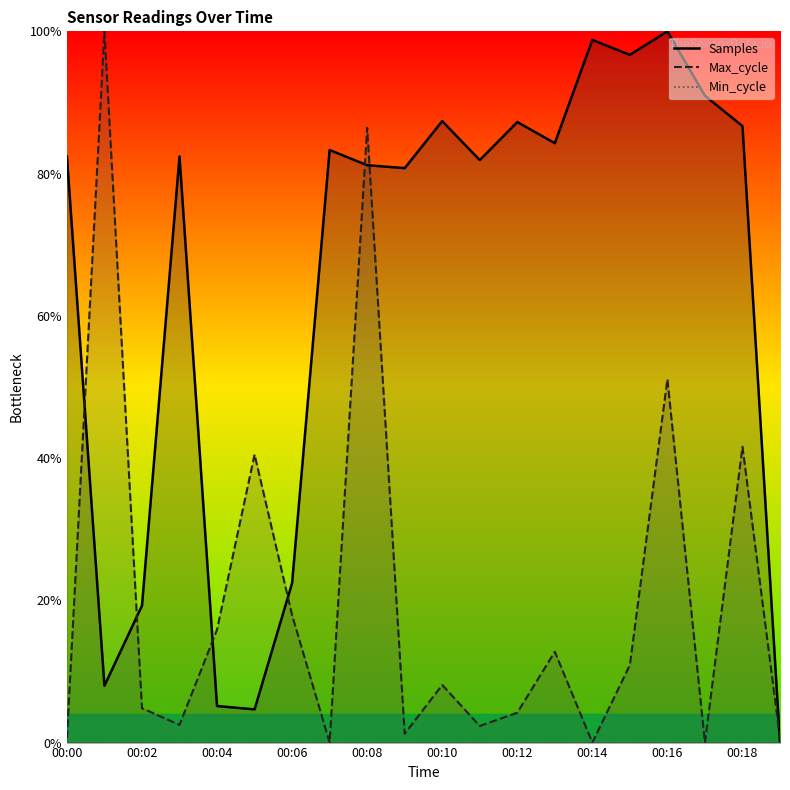

At how many categories does at least one series exceed 70?

15